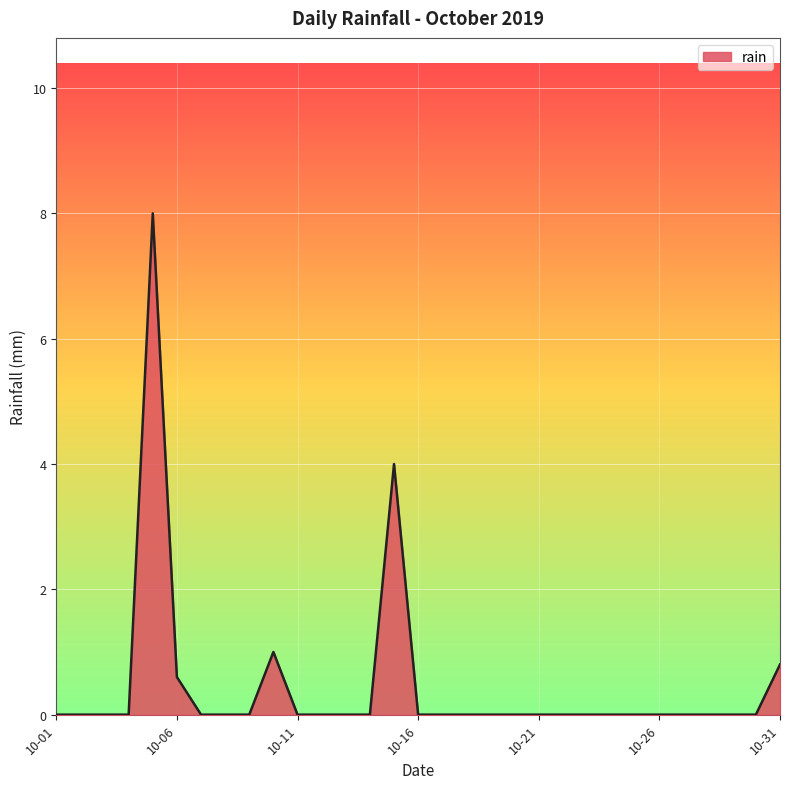

True or false: the data has more than 0 interior local peaks.

True